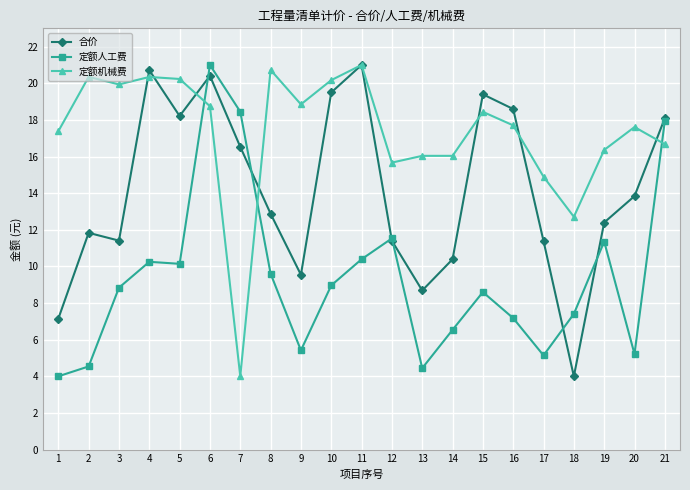

Count the number of data series in this chart.

3